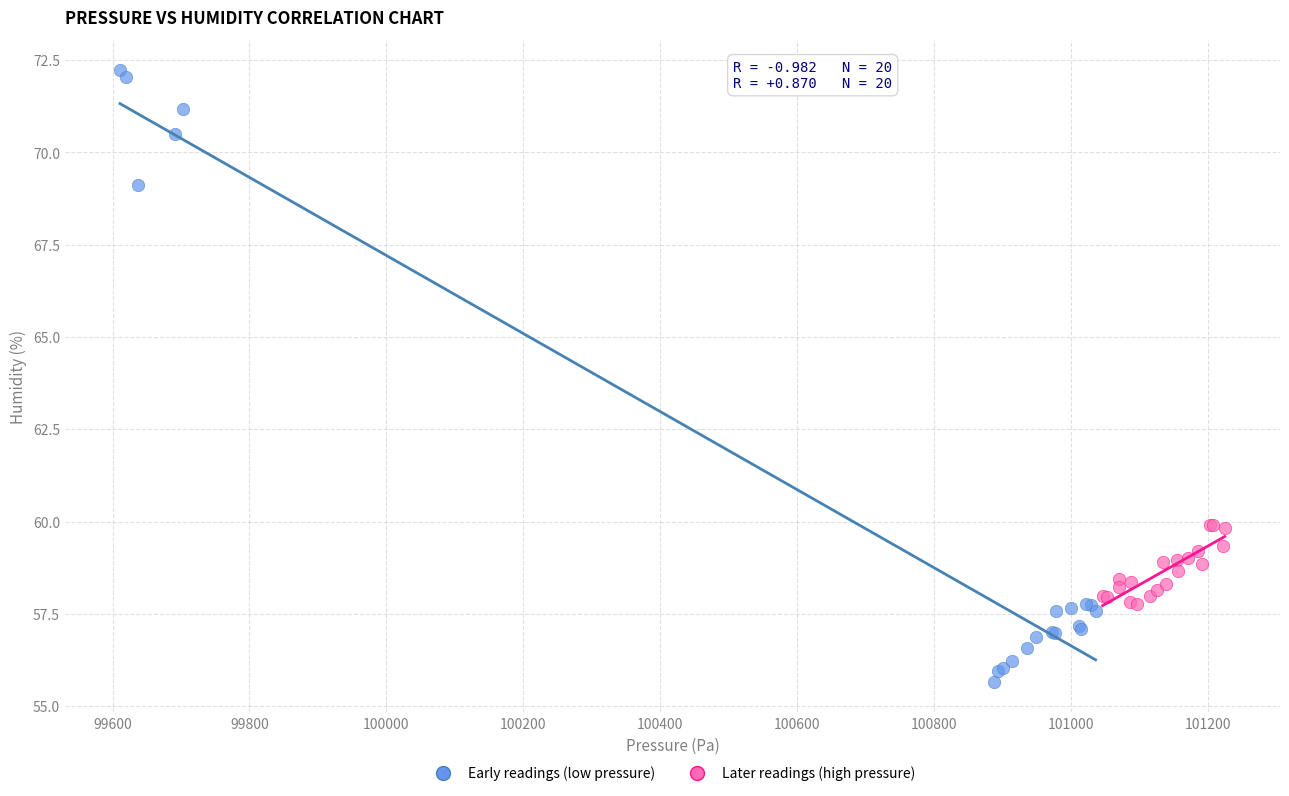

Which series contains the highest Y value?

Early readings (low pressure)